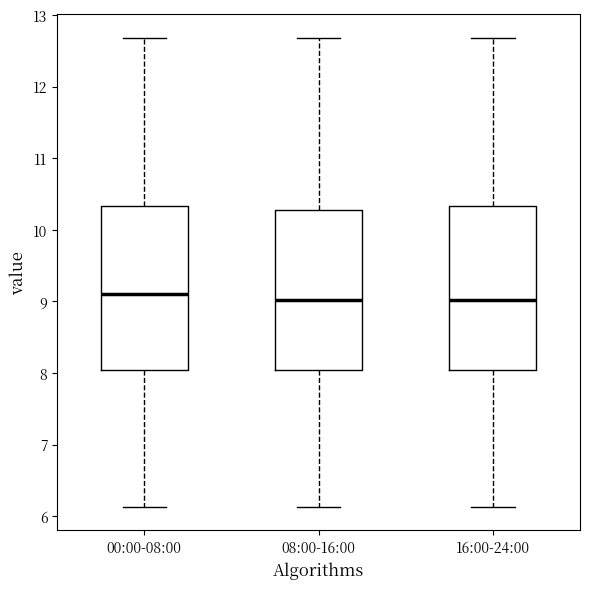

Where does the median line of the box for 00:00-08:00 sit on the y-axis? The values are not printed on the chart, so give them approximately, as read against the axis.

9.1